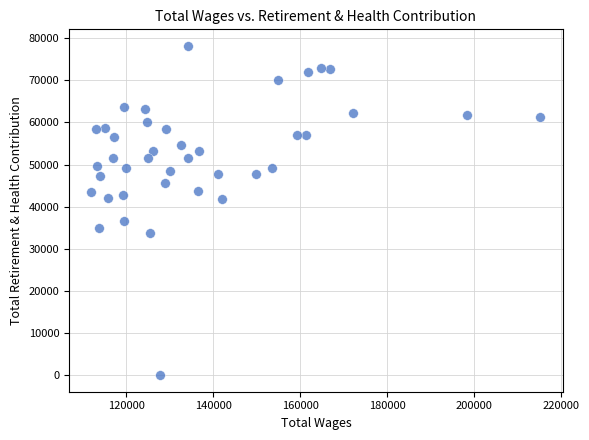

What is the range of Y values (max minus min)?

78193